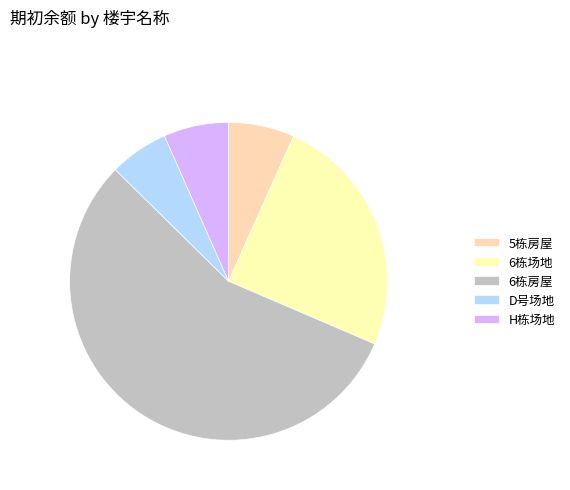

What is the smallest slice in the pie chart?

D号场地